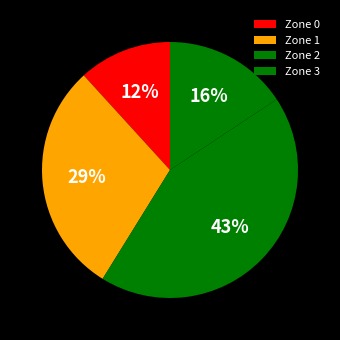

Is there a majority slice in this chart?

No